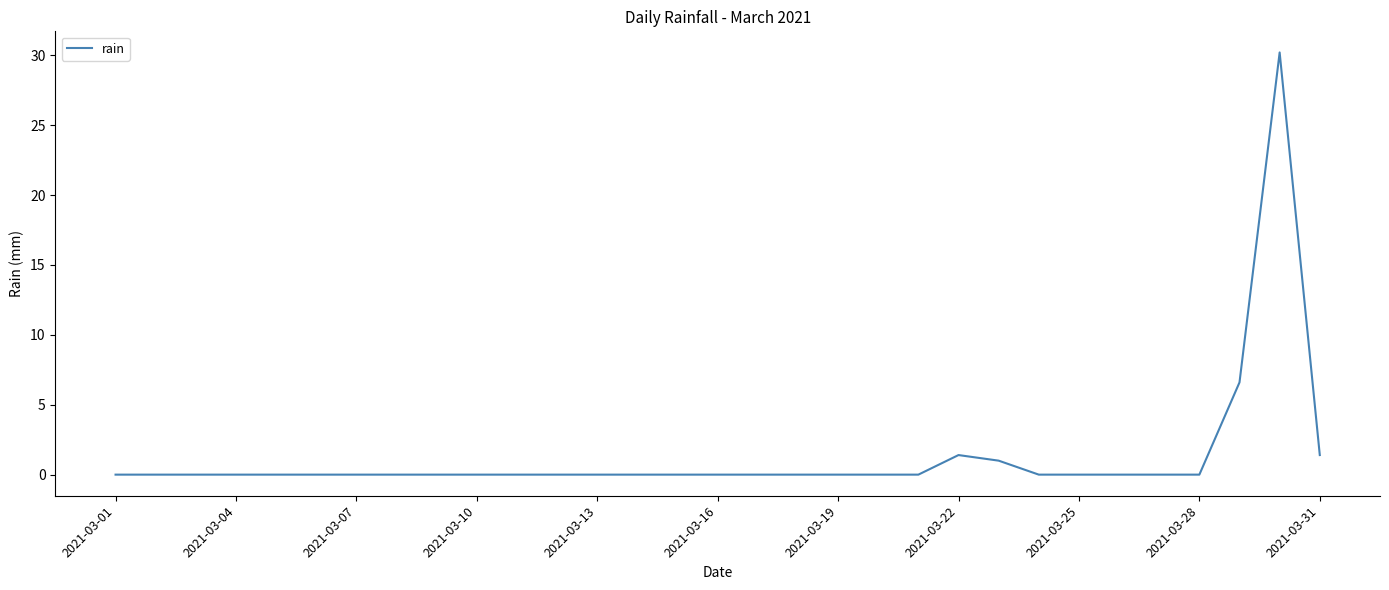

What is the difference between the maximum and minimum values?

30.2